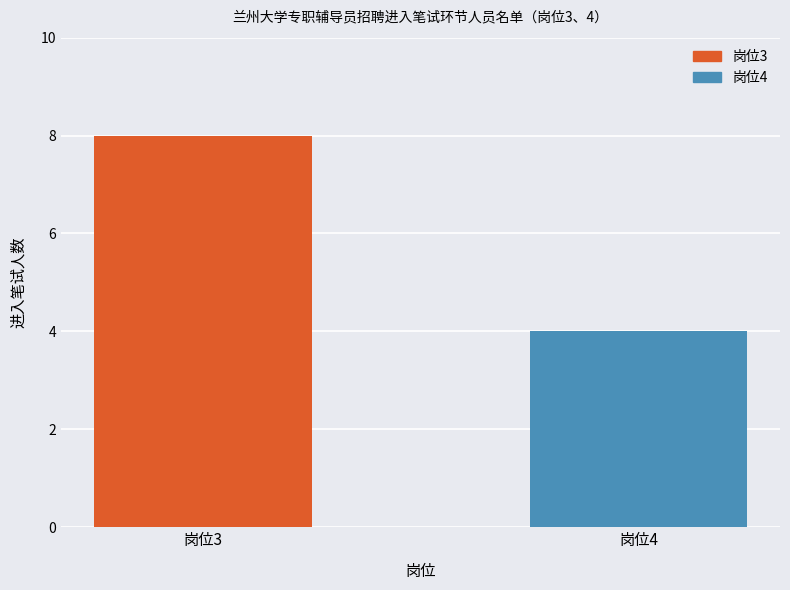

Does the chart contain stacked bars?

No